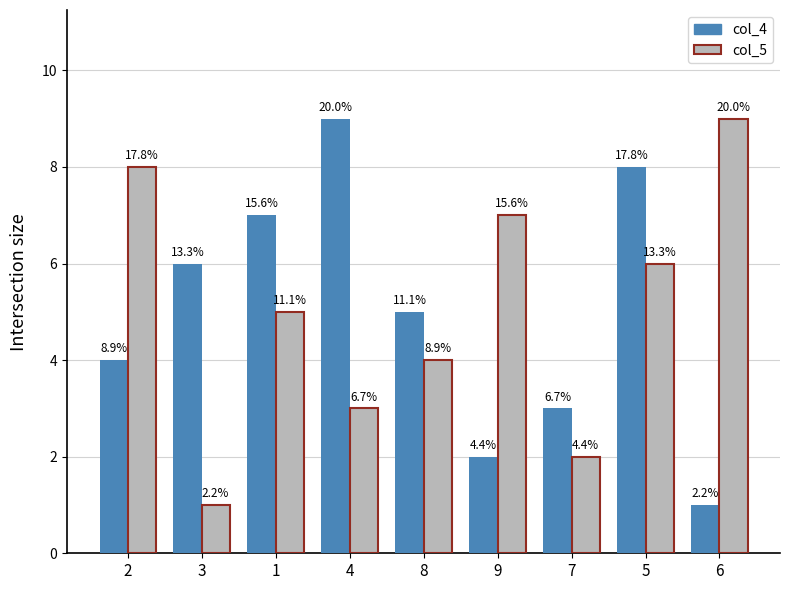

Which has a higher value, 9 or 8?

8